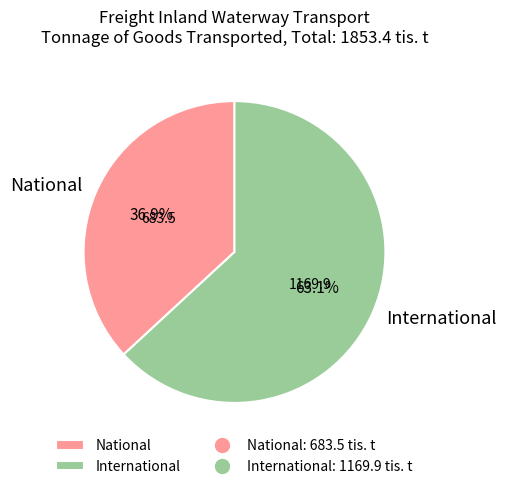

Rank the categories by value from lowest to highest.

National, International